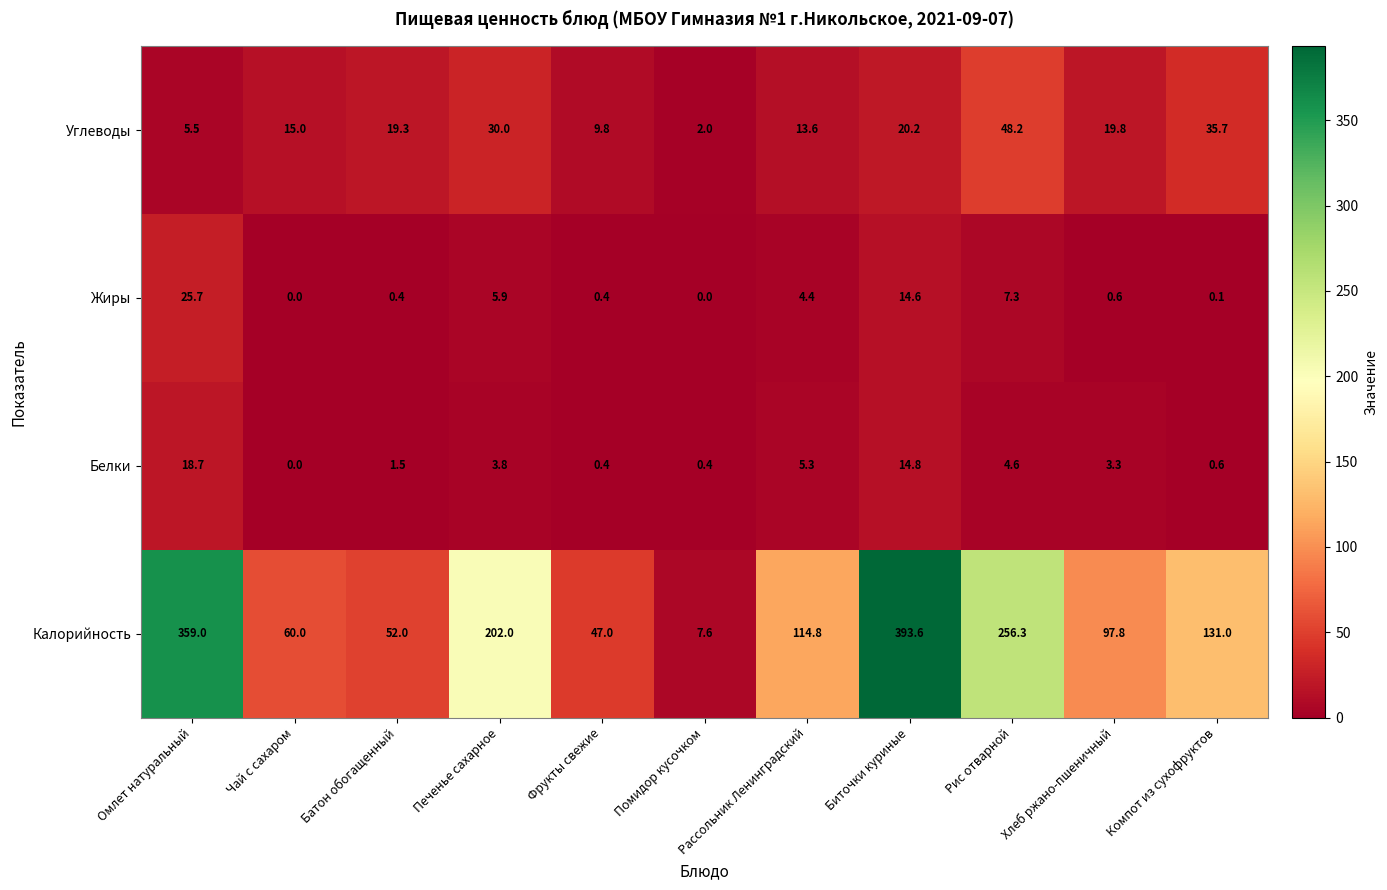

At how many categories does at least one series exceed 351?

2